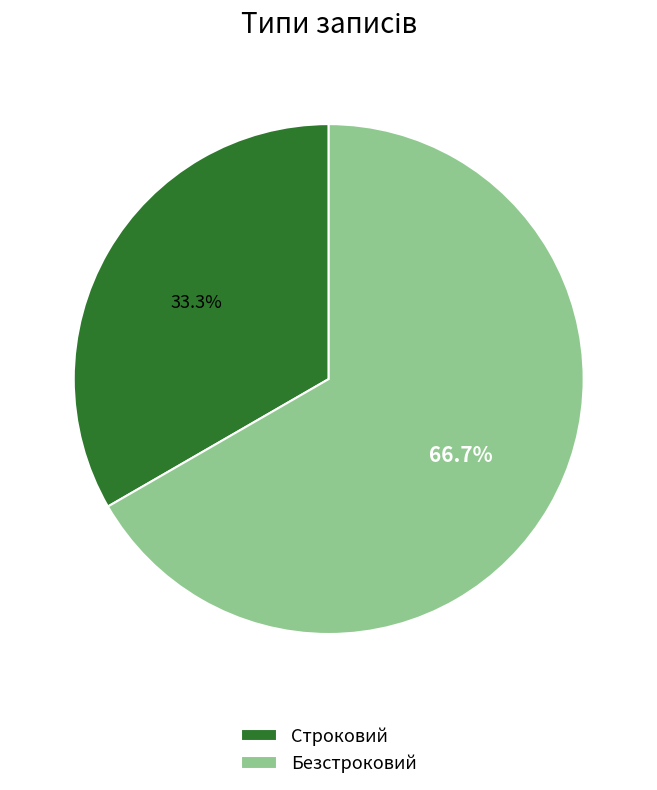

How many slices are in this pie chart?

2